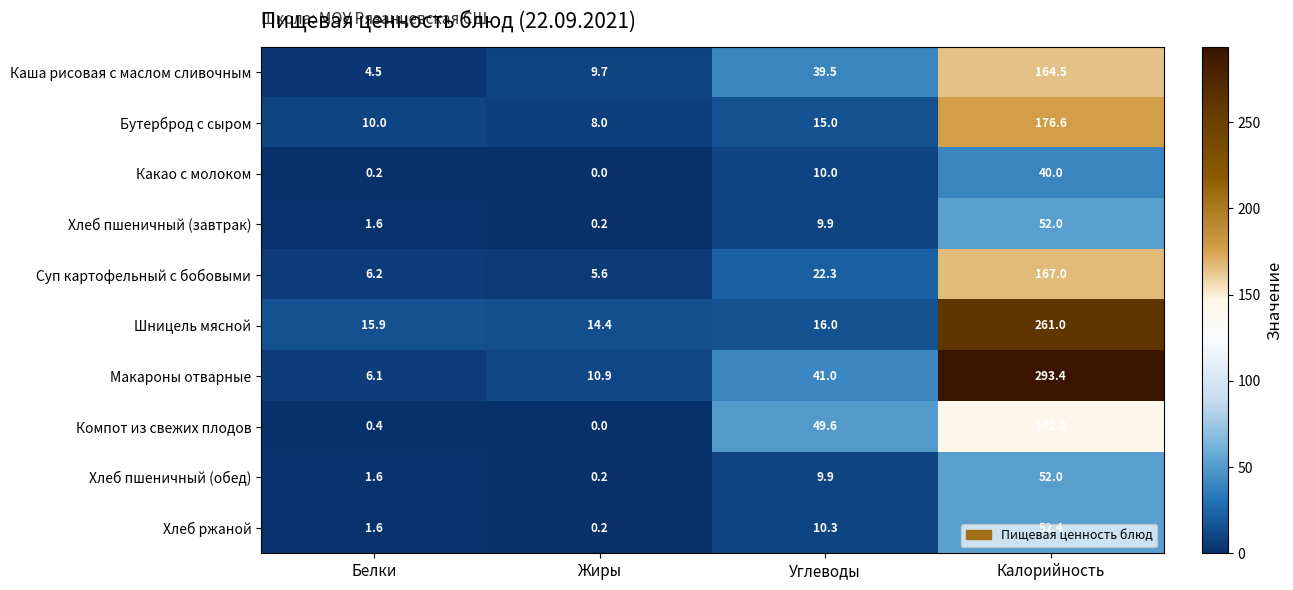

Which series has the largest range (max minus min)?

Макароны отварные